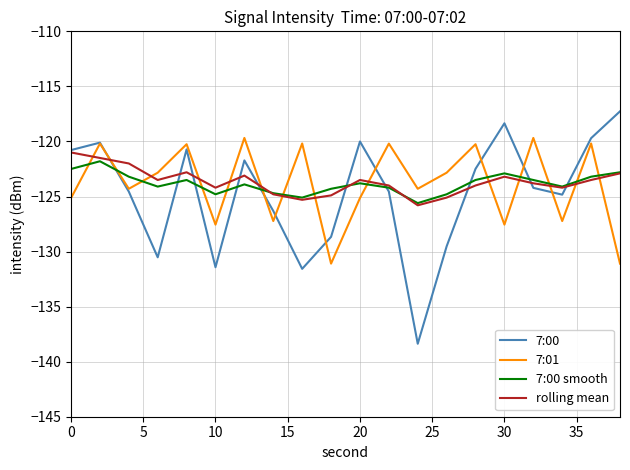

What is the lowest value of the rolling mean series?

-125.8